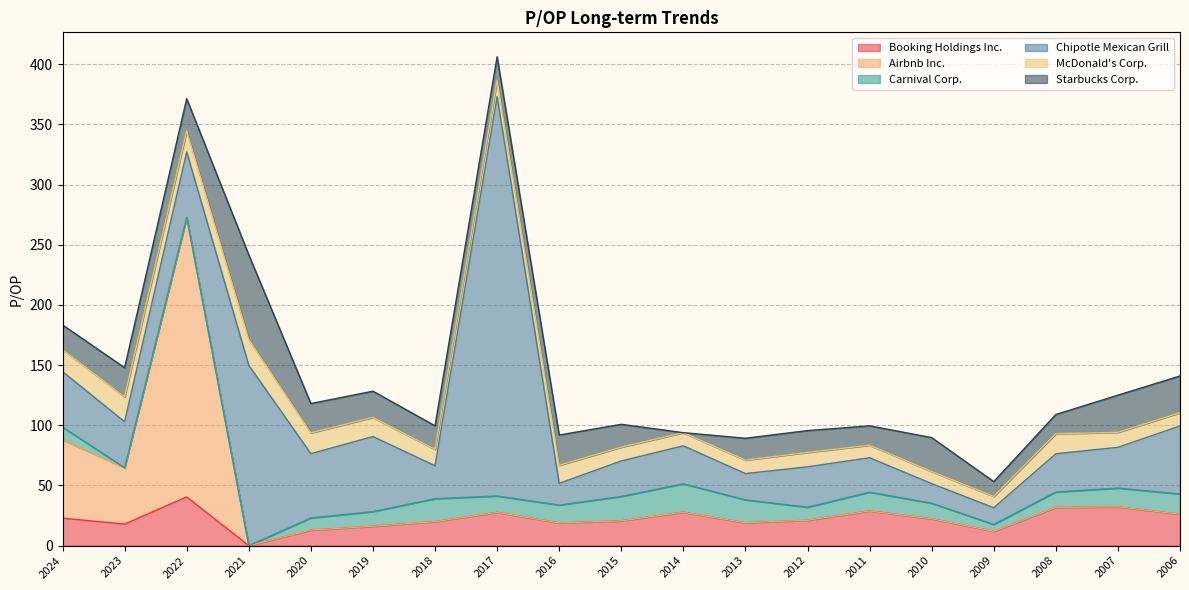

What is the value of the Carnival Corp. point at the 14th from the left?

15.7